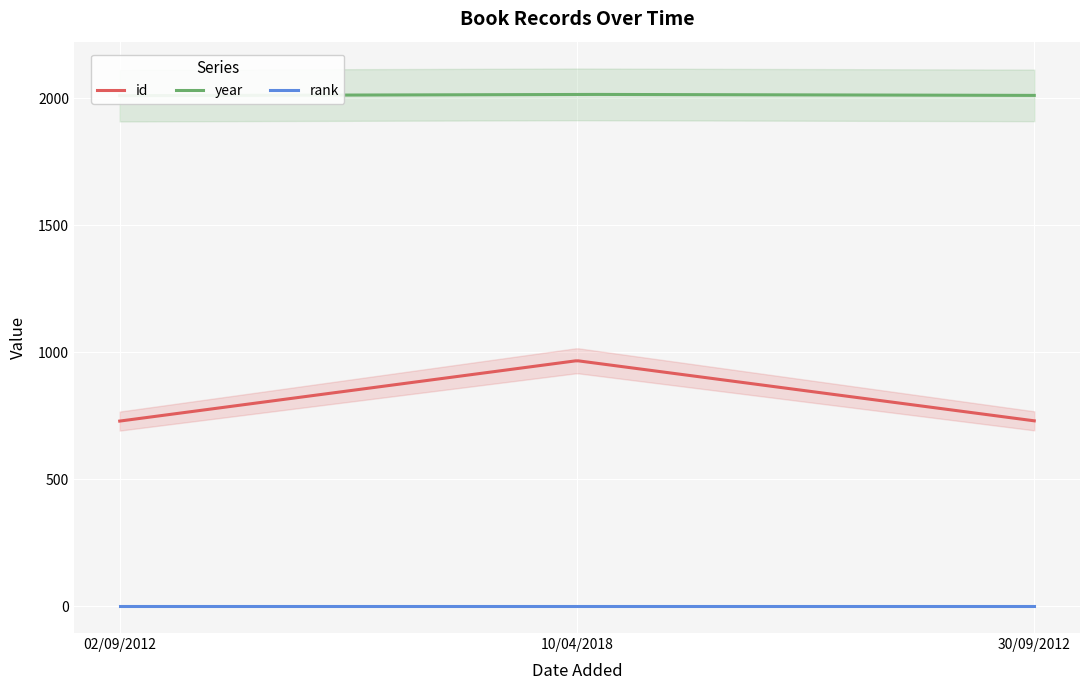

How many distinct data groups are displayed?

3